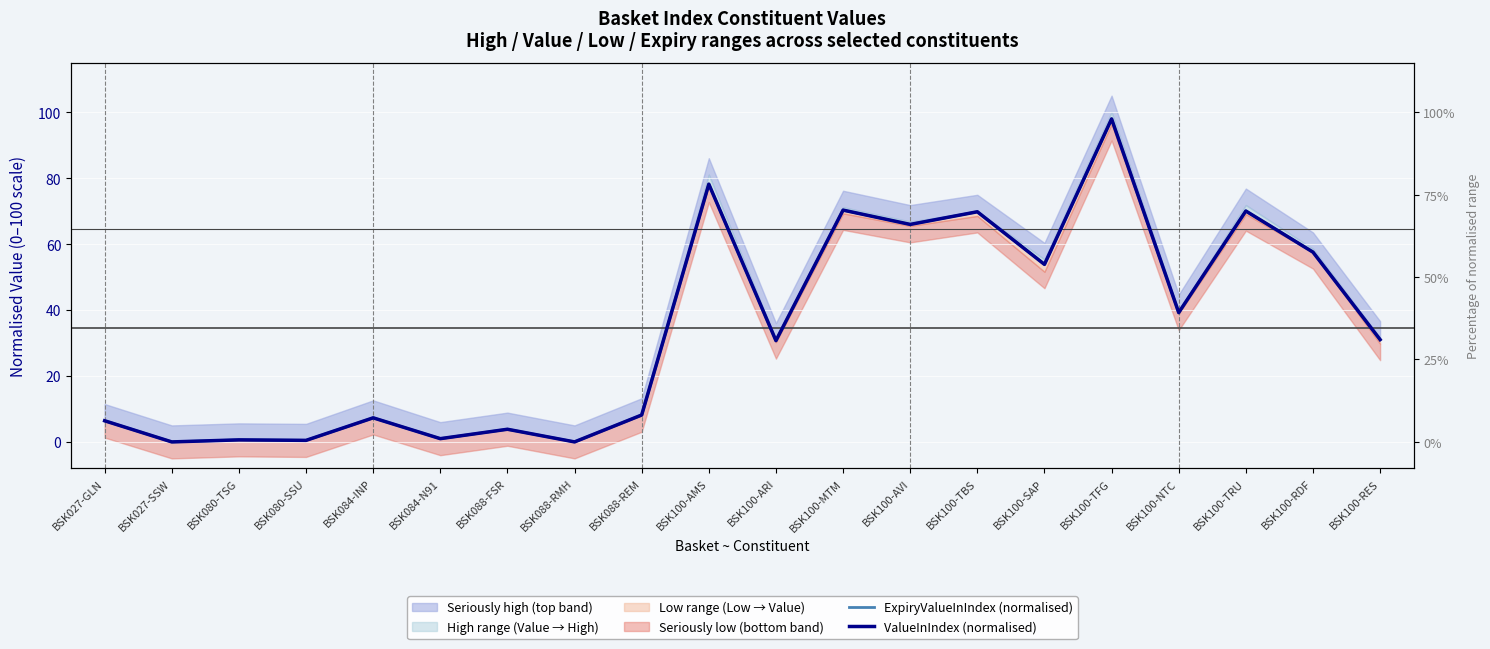

How many data points in ExpiryValueInIndex (normalised) are less than 31?

10